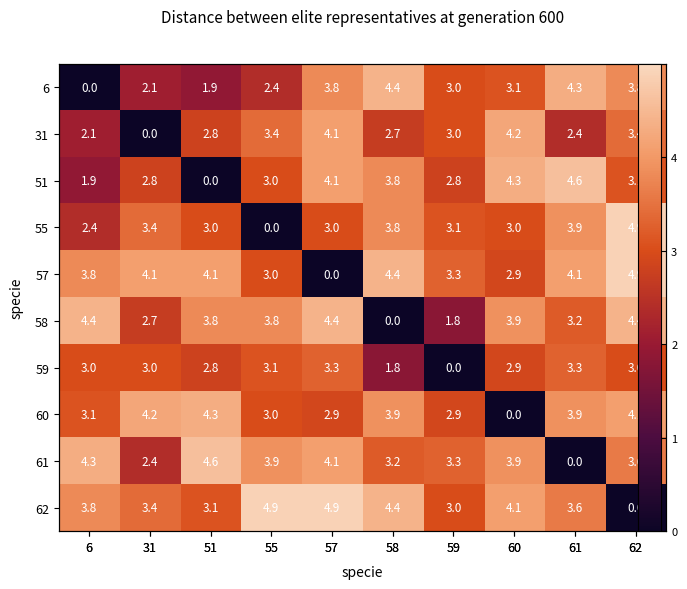

How many data points in 62 are less than 3?

1